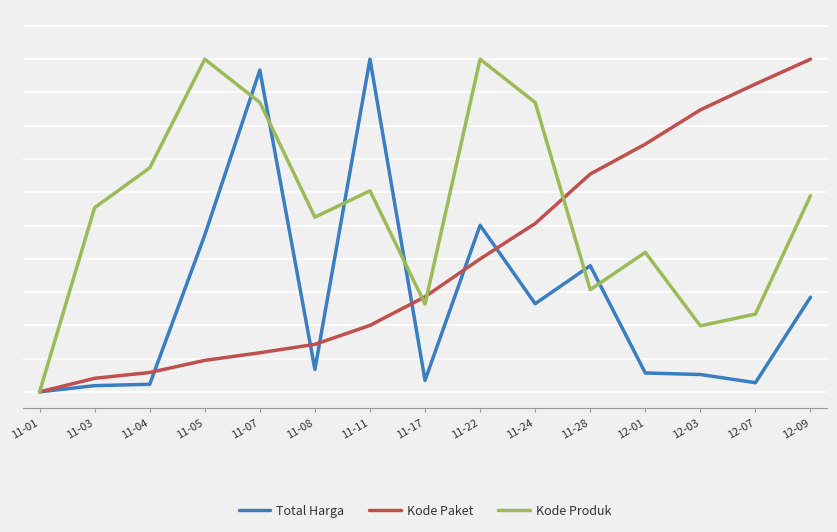

Rank the series at 11-22 from highest to lowest value.

Kode Produk, Total Harga, Kode Paket